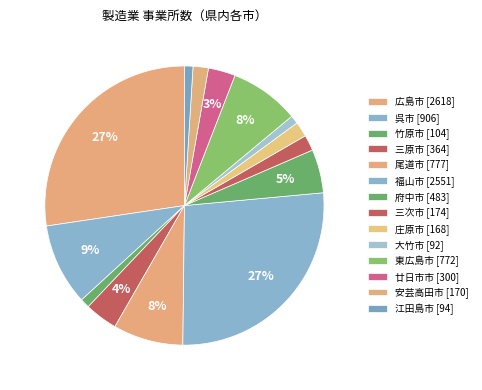

Between 福山市 and 大竹市, which is larger?

福山市